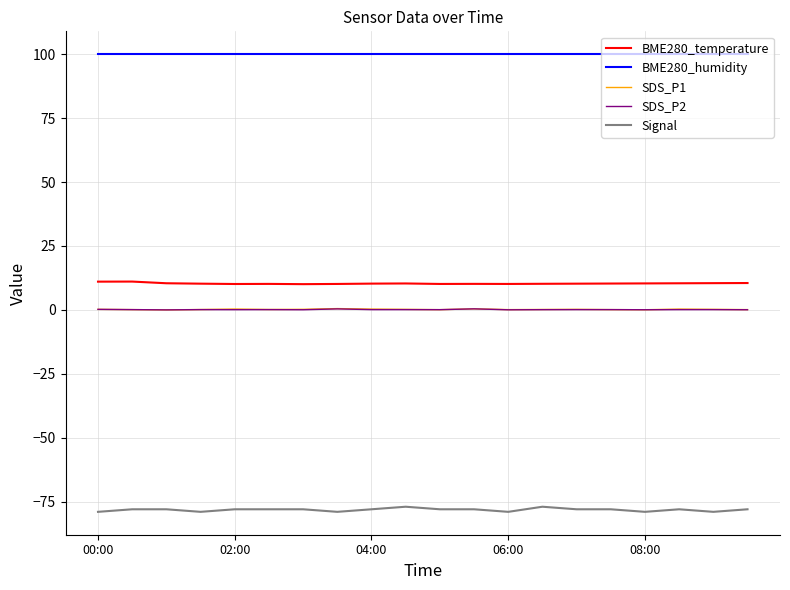

Which series has the largest total across all categories?

BME280_humidity